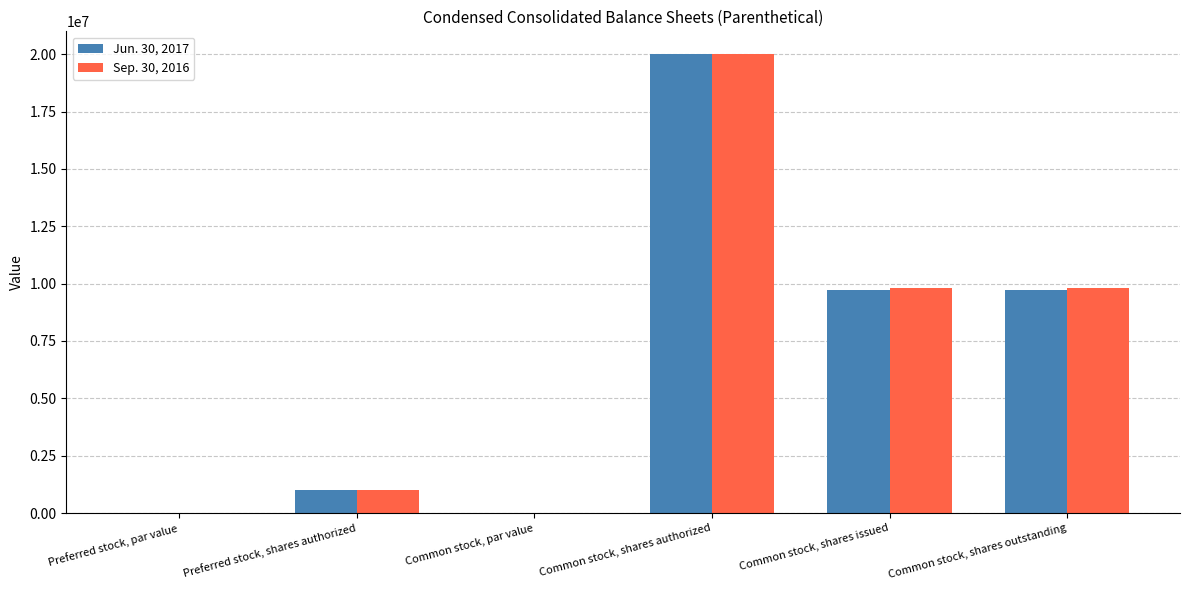

At which category is the sum across all series the highest?

Common stock, shares authorized